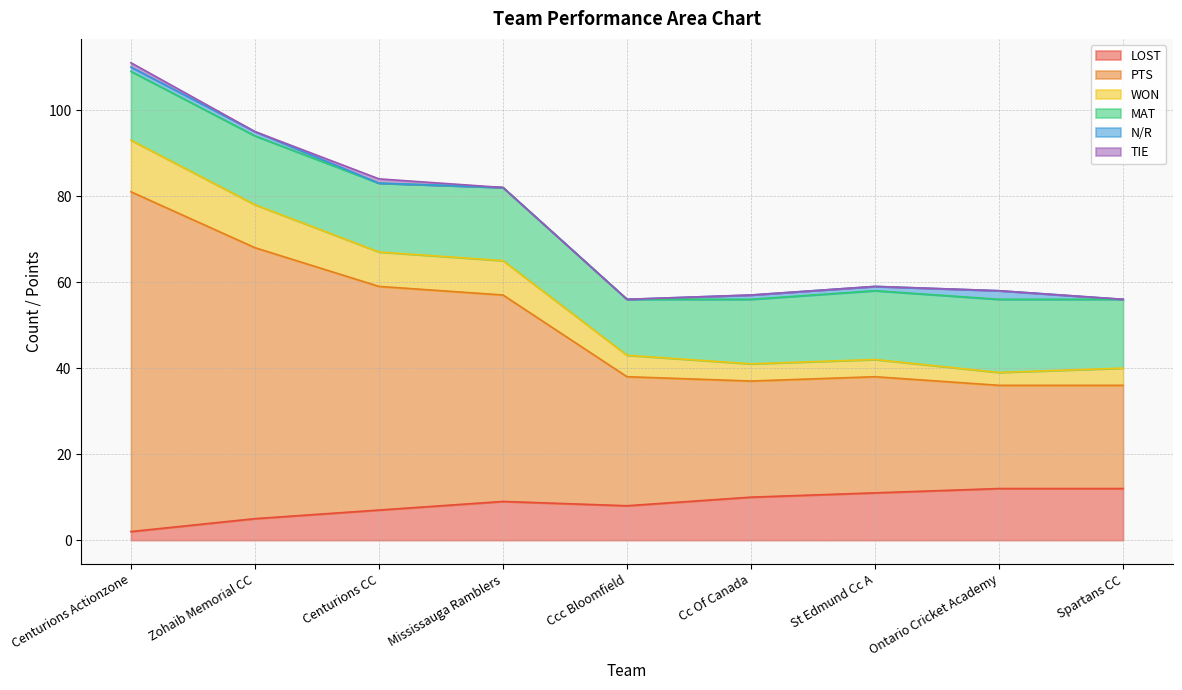

Between Centurions CC and Ccc Bloomfield, which is larger?

Ccc Bloomfield